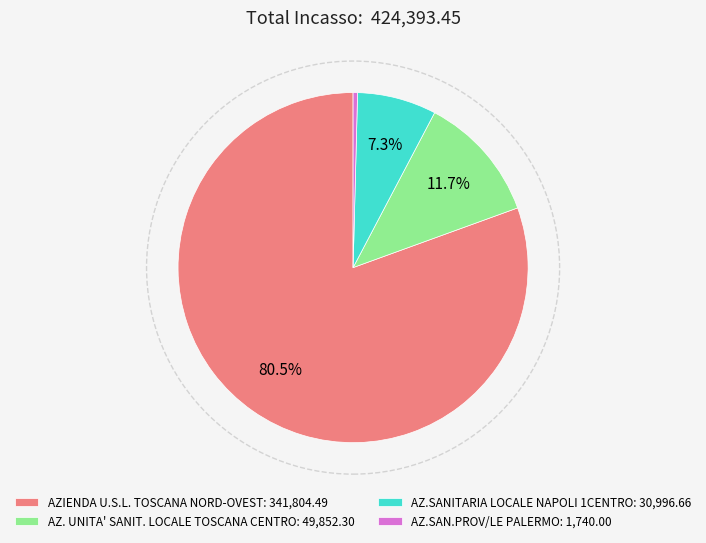

Which has a higher value, AZ.SANITARIA LOCALE NAPOLI 1CENTRO: 30,996.66 or AZ.SAN.PROV/LE PALERMO: 1,740.00?

AZ.SANITARIA LOCALE NAPOLI 1CENTRO: 30,996.66